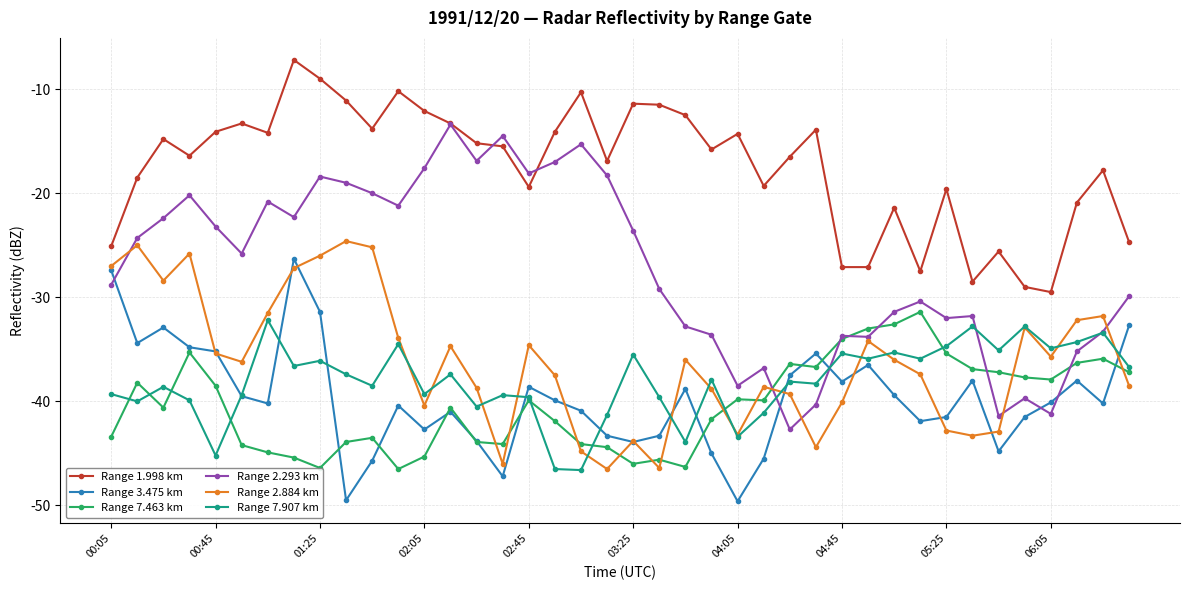

What is the value of the Range 2.884 km point at the 9th from the left?

-26.0